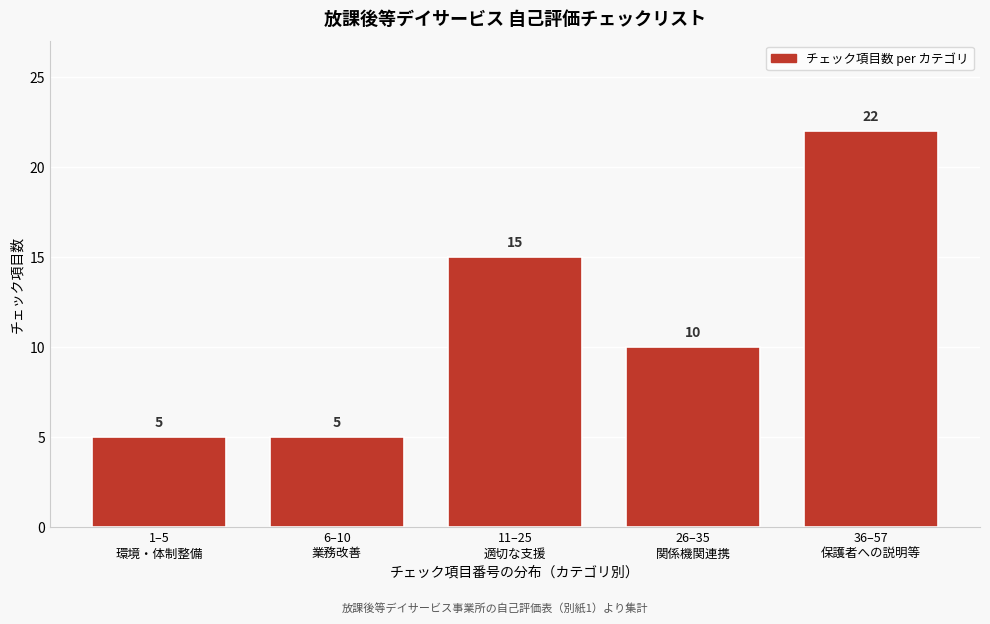

Reading right to left, what are all the values shown in this chart?

22	10	15	5	5